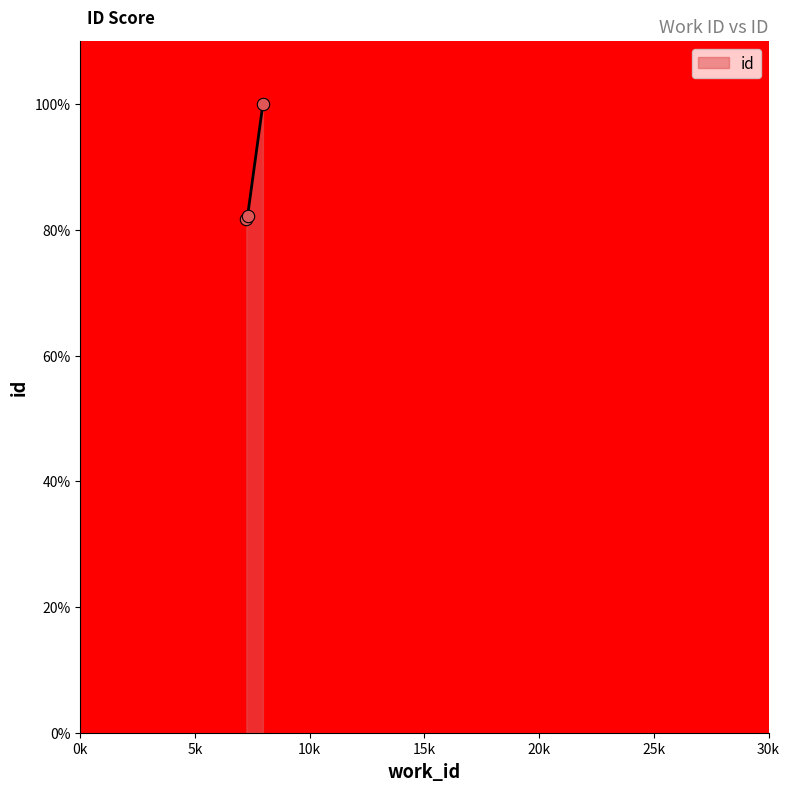

What is the maximum value shown in the chart?

100.0